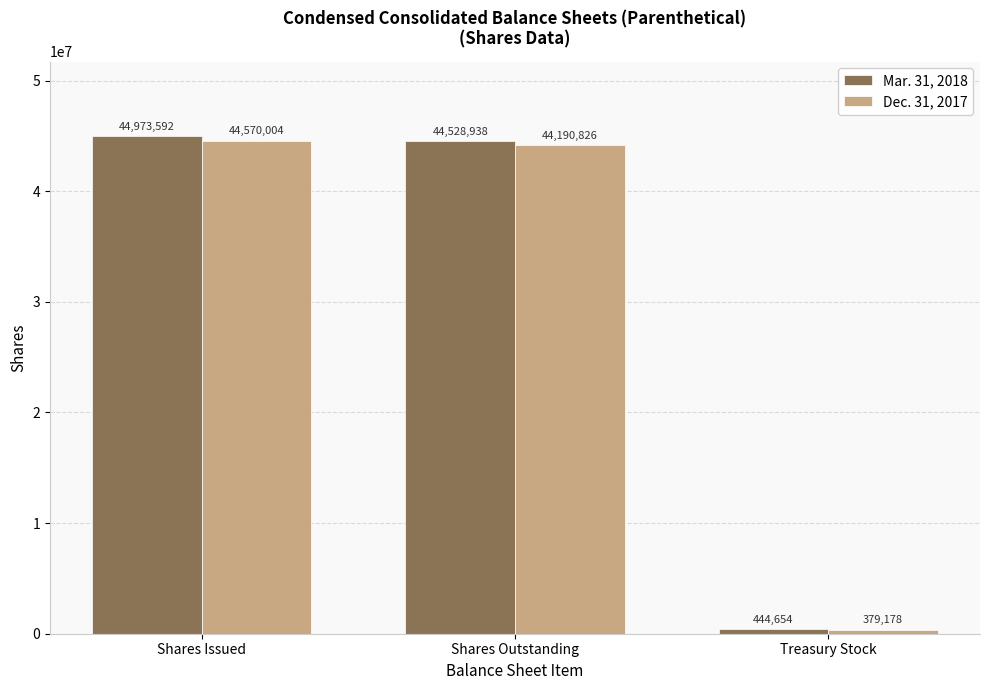

Where does the Mar. 31, 2018 series first go above 44528938?

Shares Issued